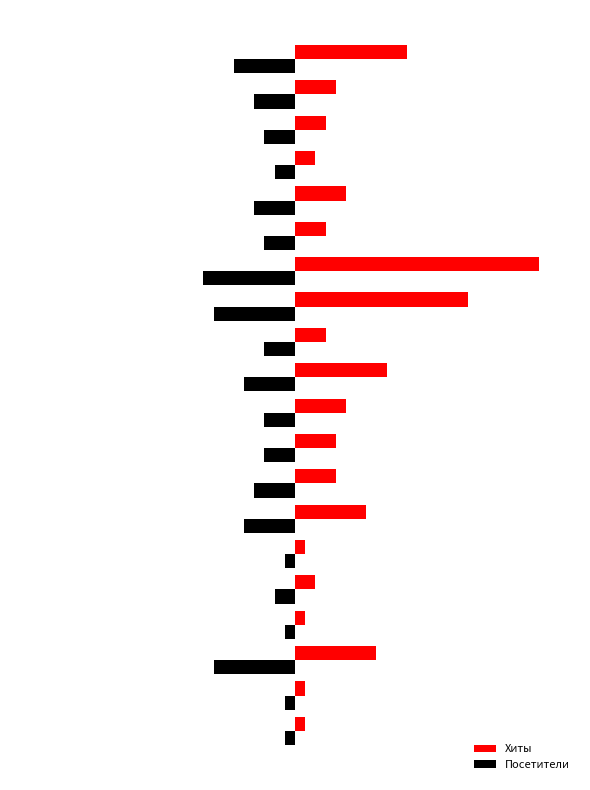

What are all the series names shown in the legend?

Хиты, Посетители